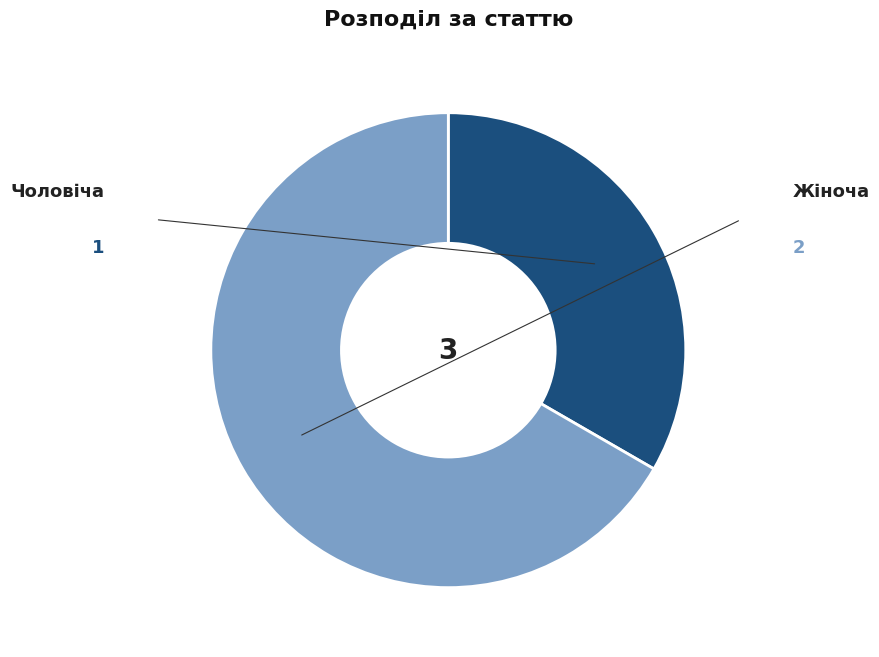

Rank the categories by value from lowest to highest.

Чоловіча, Жіноча